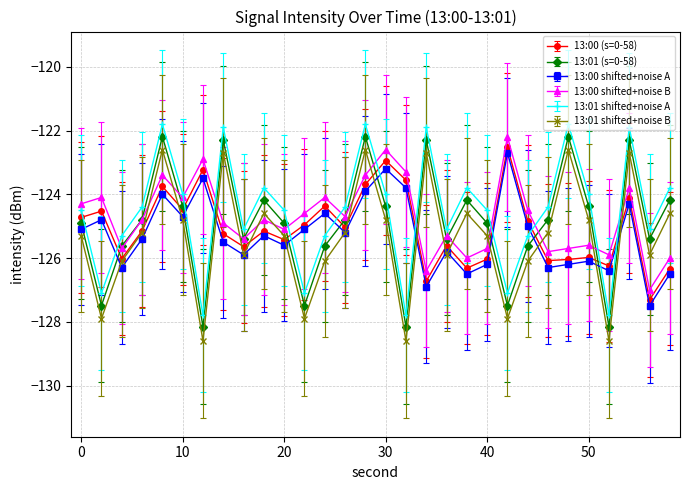

What is the value of the 13:00 (s=0-58) point at the 5th from the left?

-123.8